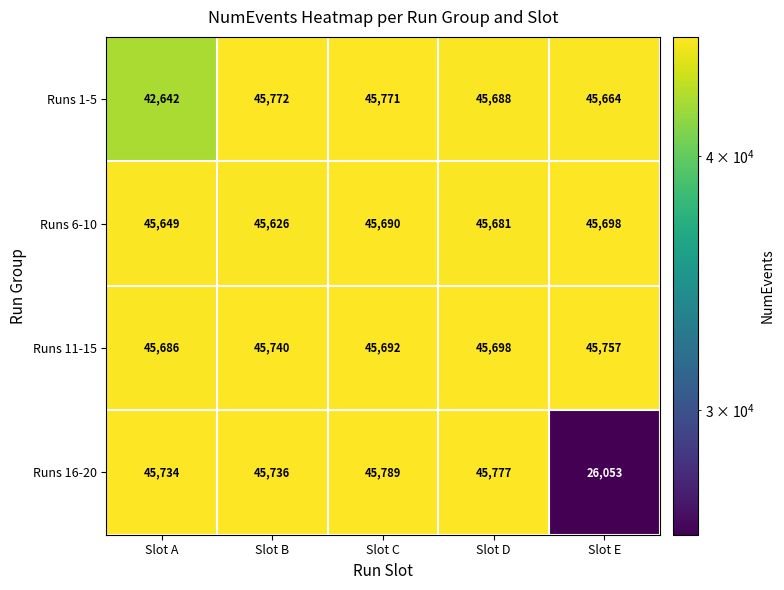

List the labels in order of Runs 11-15 value, smallest first.

Slot A, Slot C, Slot D, Slot B, Slot E